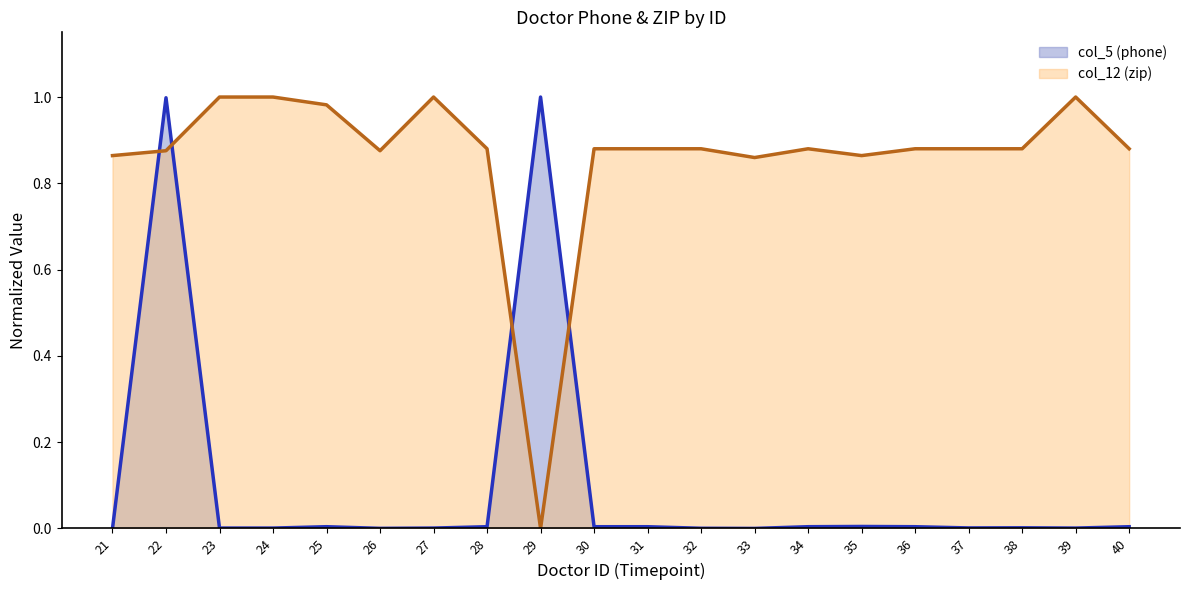

Reading left to right, transcribe all the data shown in this chart.

col_5 (phone) line: 21=0.0	22=1.0	23=0.0	24=0.0	25=0.0	26=0.0	27=0.0	28=0.0	29=1.0	30=0.0	31=0.0	32=0.0	33=0.0	34=0.0	35=0.0	36=0.0	37=0.0	38=0.0	39=0.0	40=0.0
col_12 (zip) line: 21=0.9	22=0.9	23=1.0	24=1.0	25=1.0	26=0.9	27=1.0	28=0.9	29=0.0	30=0.9	31=0.9	32=0.9	33=0.9	34=0.9	35=0.9	36=0.9	37=0.9	38=0.9	39=1.0	40=0.9